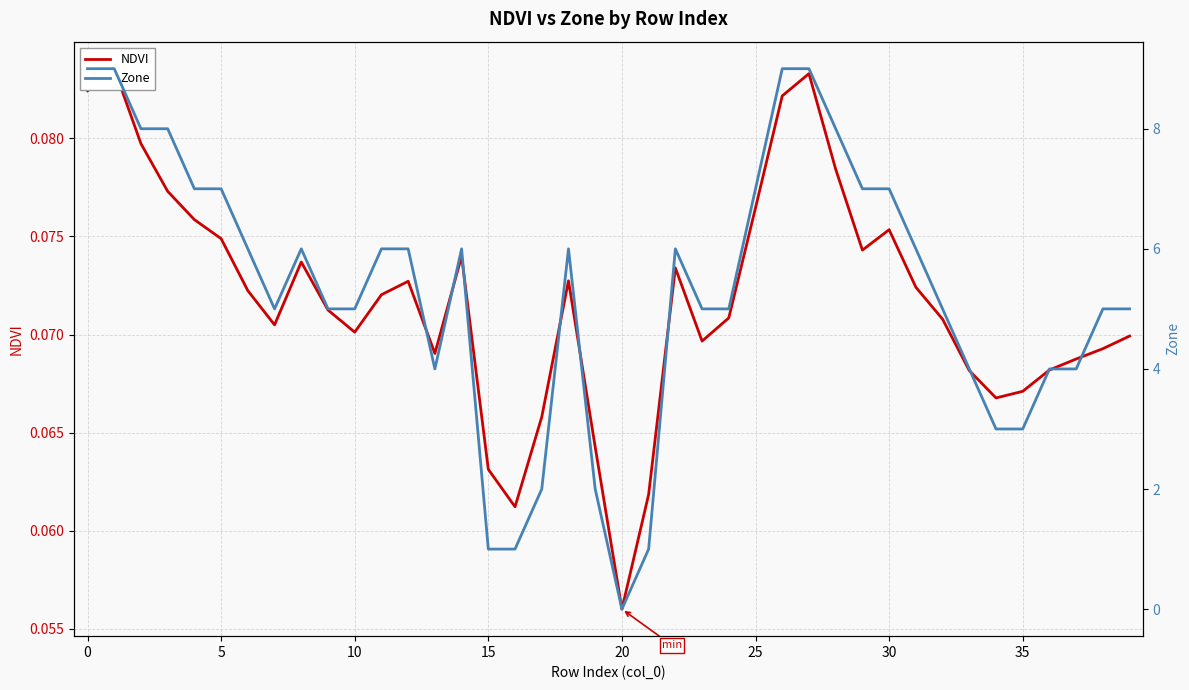

What are all the series names shown in the legend?

NDVI, Zone